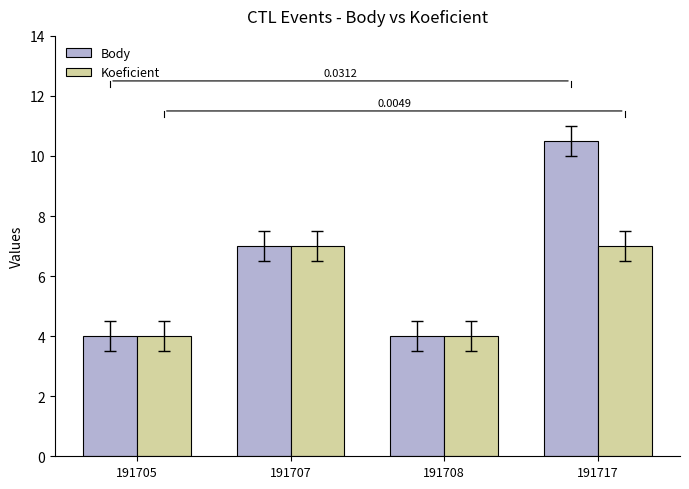

What is the difference between the maximum and minimum values in the Koeficient series?

3.0